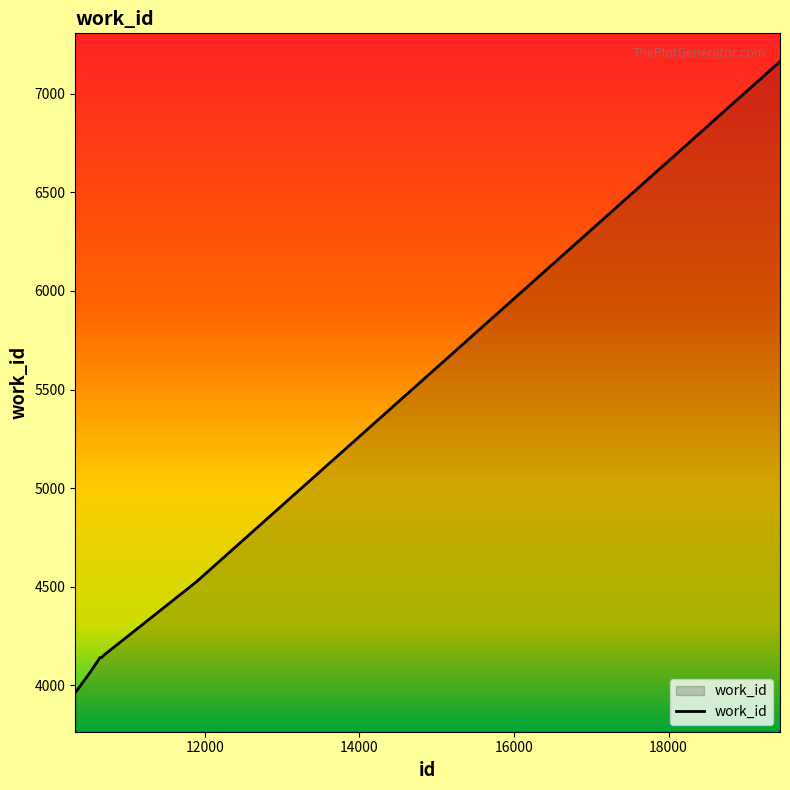

What is the greatest value displayed?

7163